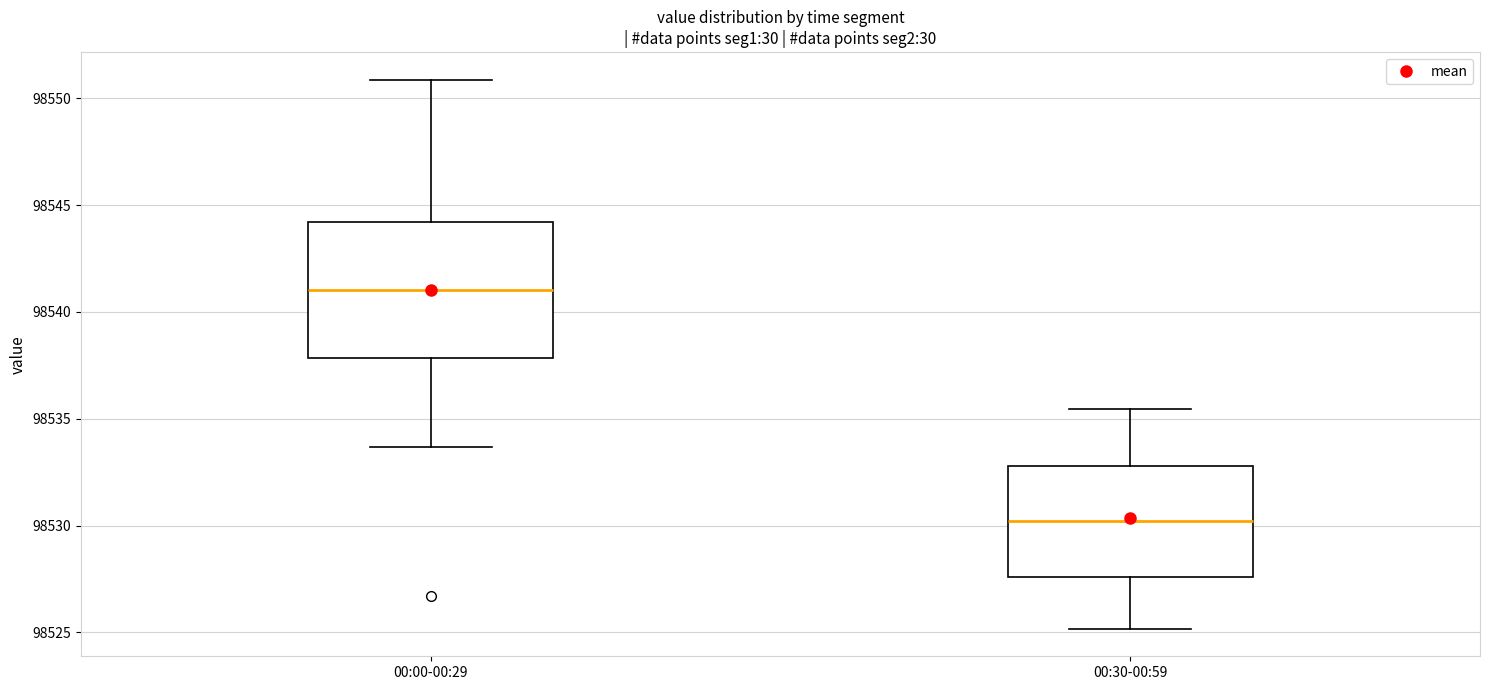

Which box has the lowest median line?

00:30-00:59